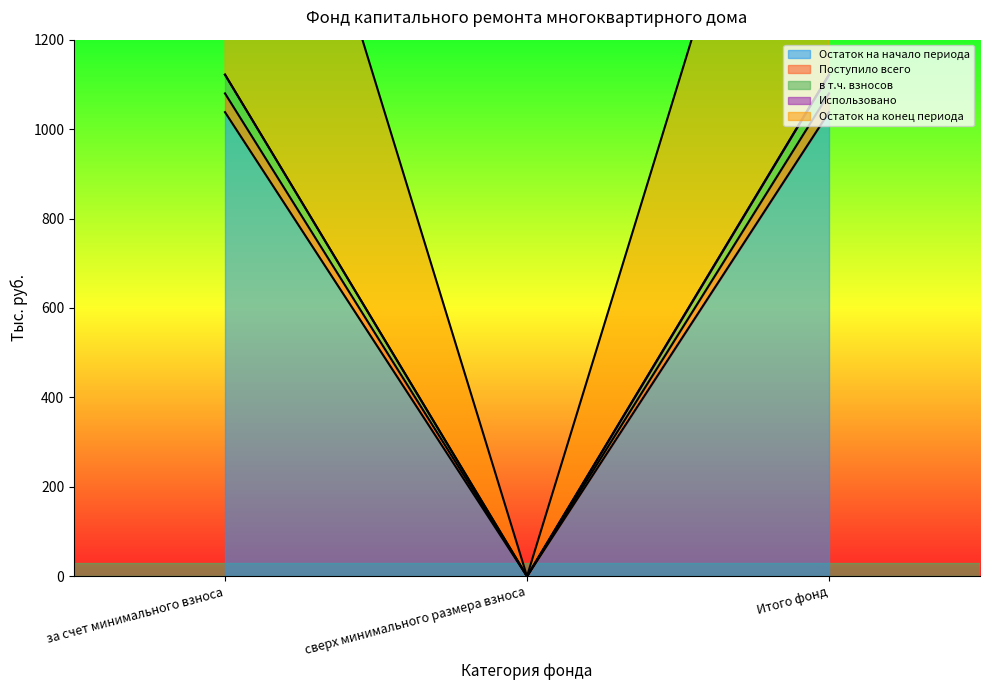

Count the number of categories in the chart.

3